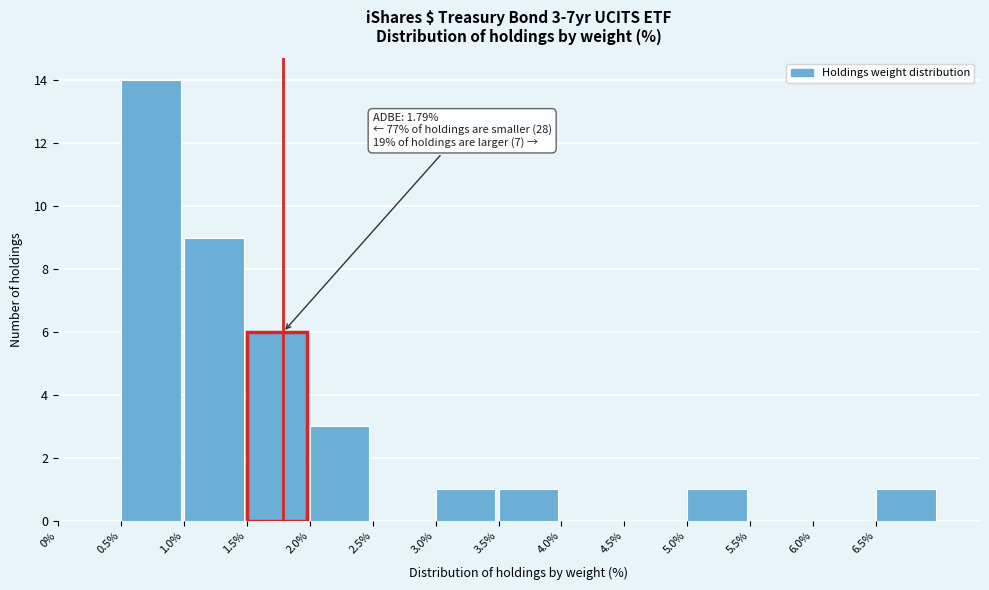

Over which range of the x-axis is the bar tallest?

0.5 to 1.0